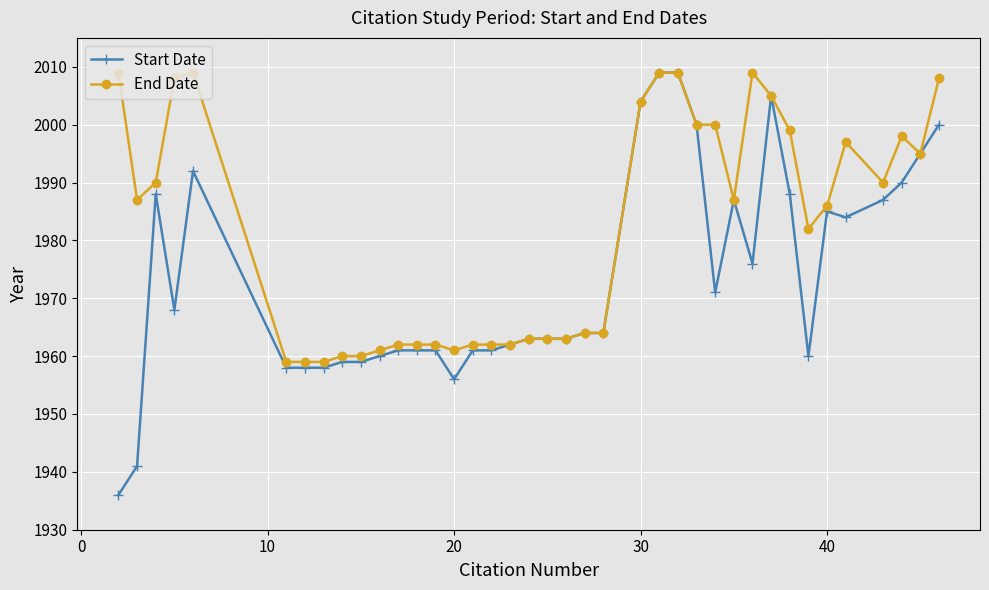

Which series has the largest range (max minus min)?

Start Date